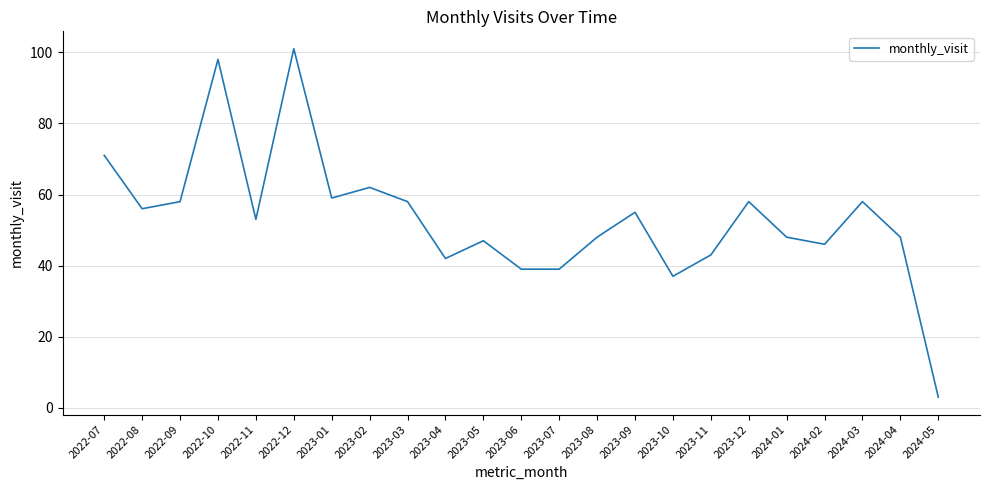

Reading left to right, extract all data points from this chart.

71	56	58	98	53	101	59	62	58	42	47	39	39	48	55	37	43	58	48	46	58	48	3